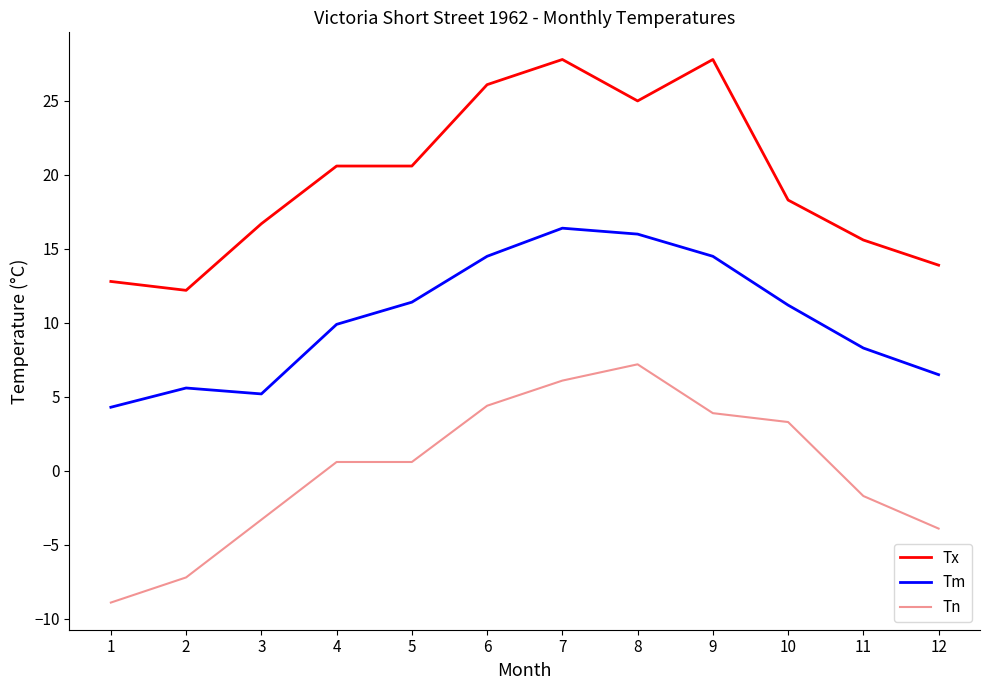

At which category is the sum across all series the highest?

7